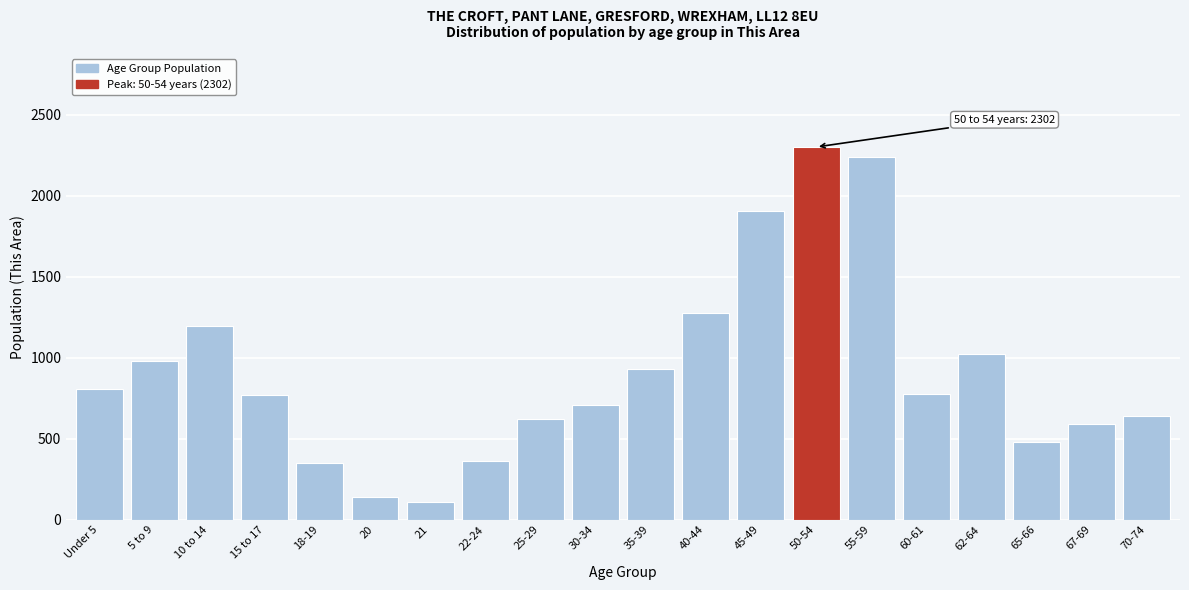

What is the label of the 10th bar from the left?

30-34